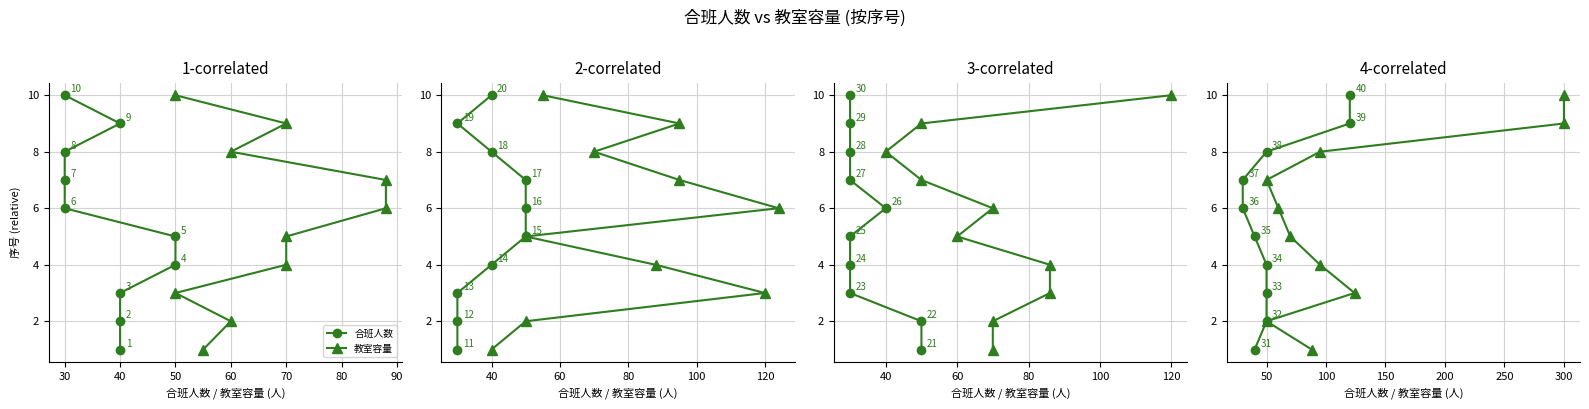

Is this an area chart (filled region under the line)?

No